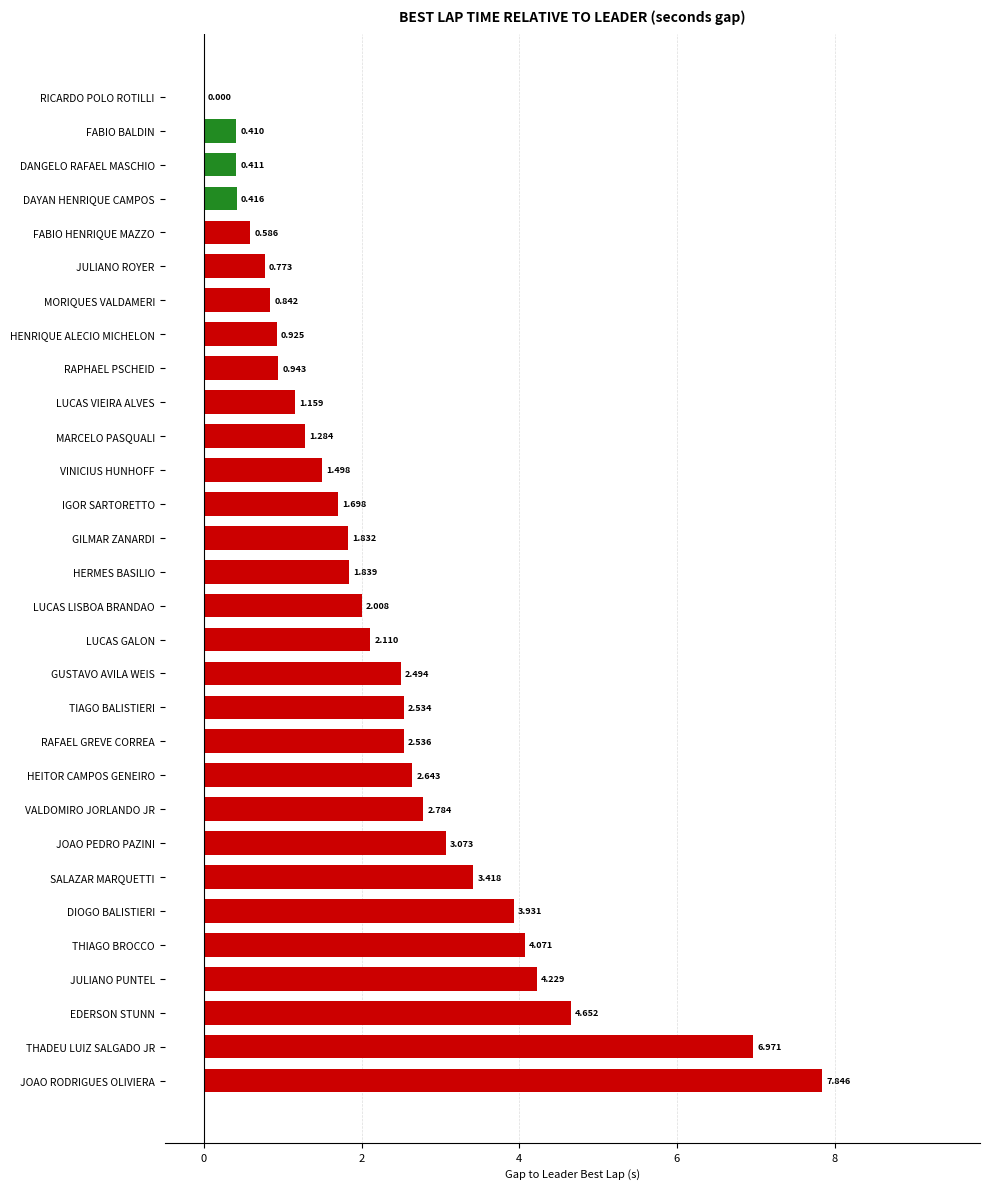

How many values are above zero?

29